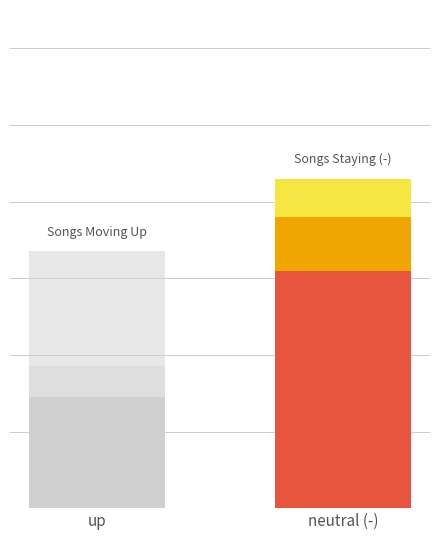

Which series has the widest spread of values?

up